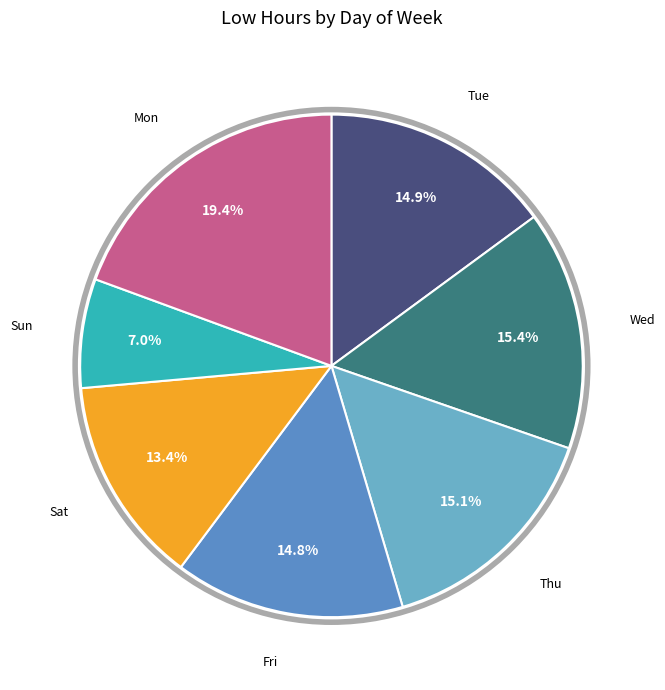

How many slices are in this pie chart?

7